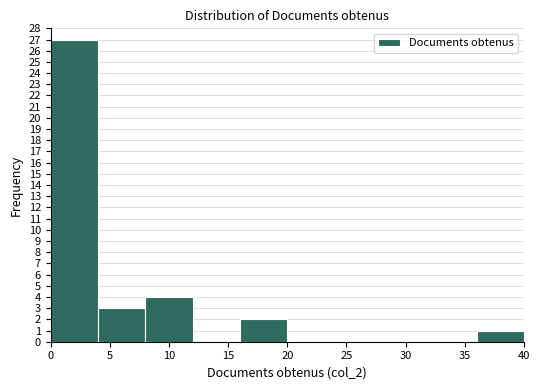

How tall is the bar that spans 36 to 40 on the x-axis? The values are not printed on the chart, so give them approximately, as read against the axis.

1